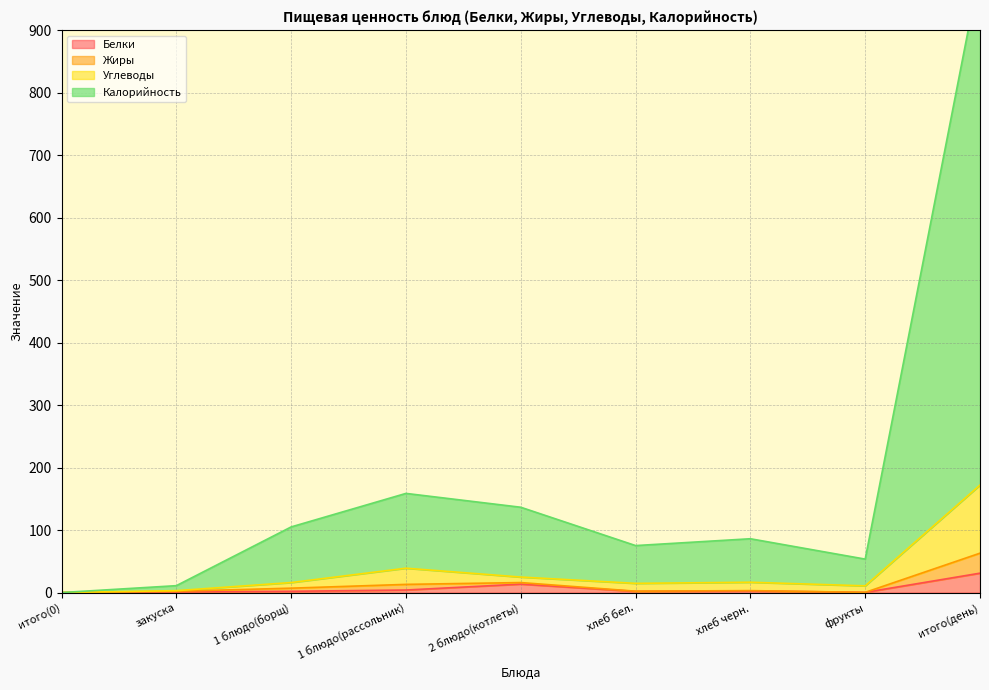

What is the spread (max minus min) of values at итого(день)?

966.0